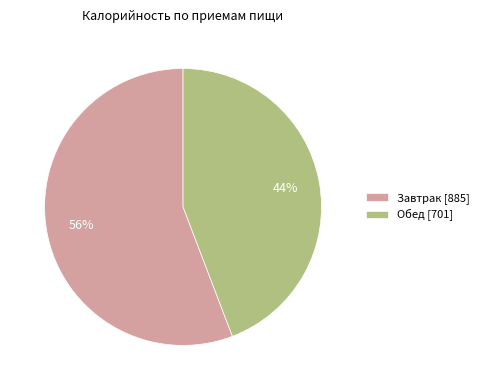

To the nearest percent, what portion does Обед represent?

44%